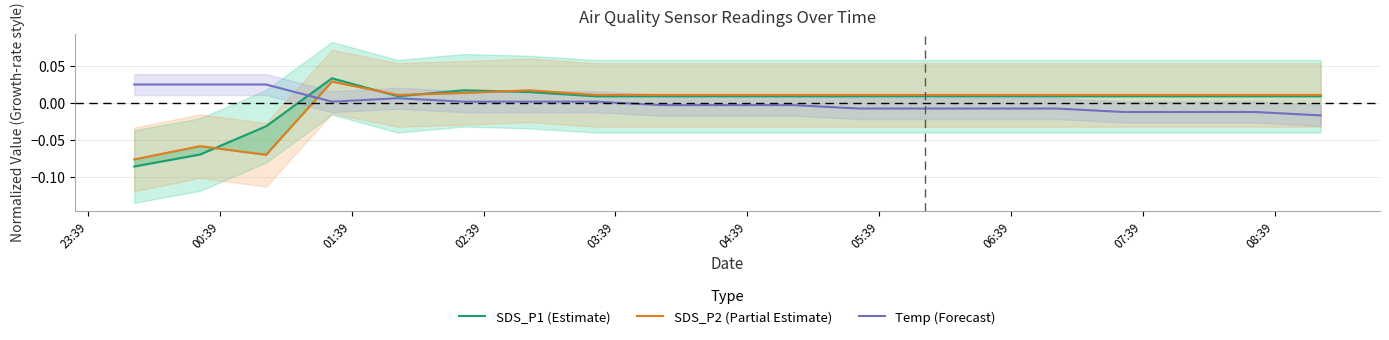

Reading right to left, list all the values displayed in this chart.

SDS_P1 (Estimate): 0.0	0.0	0.0	0.0	0.0	0.0	0.0	0.0	0.0	0.0	0.0	0.0	0.0	0.0	0.0	0.0	-0.0	-0.1	-0.1
SDS_P2 (Partial Estimate): 0.0	0.0	0.0	0.0	0.0	0.0	0.0	0.0	0.0	0.0	0.0	0.0	0.0	0.0	0.0	0.0	-0.1	-0.1	-0.1
Temp (Forecast): -0.0	-0.0	-0.0	-0.0	-0.0	-0.0	-0.0	-0.0	-0.0	-0.0	-0.0	0.0	0.0	0.0	0.0	0.0	0.0	0.0	0.0